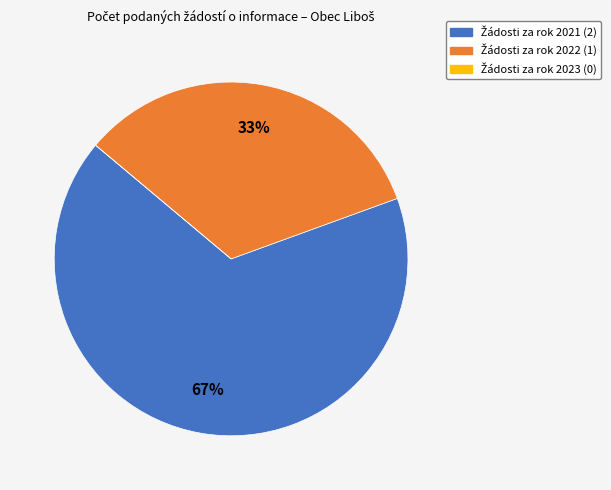

To the nearest percent, what is the average slice percentage?

33%